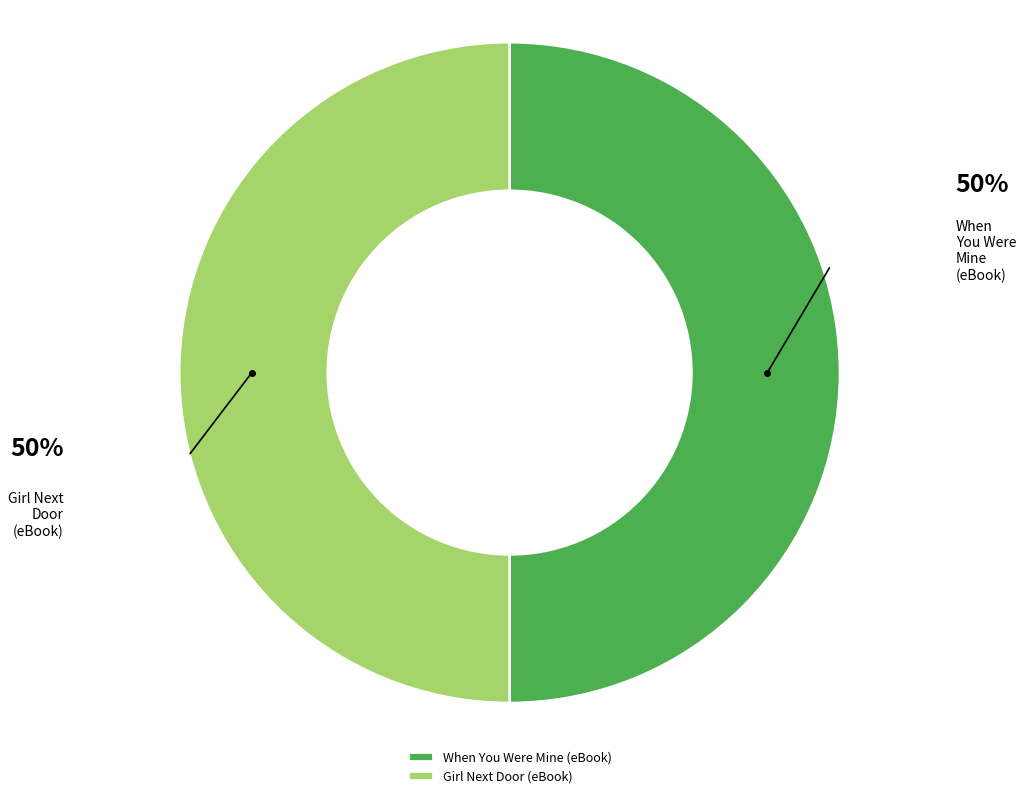

How many segments does this pie chart have?

2